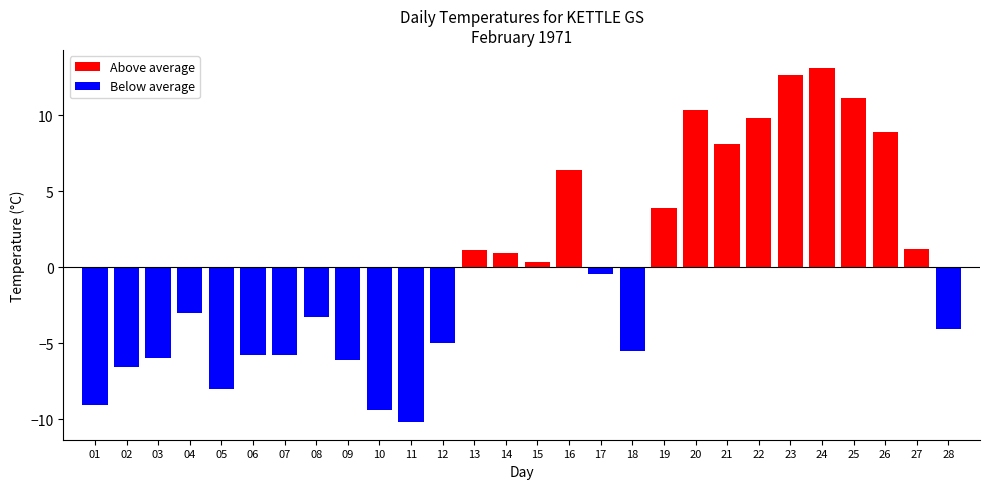

Which category has the lowest value in the Above average series?

15